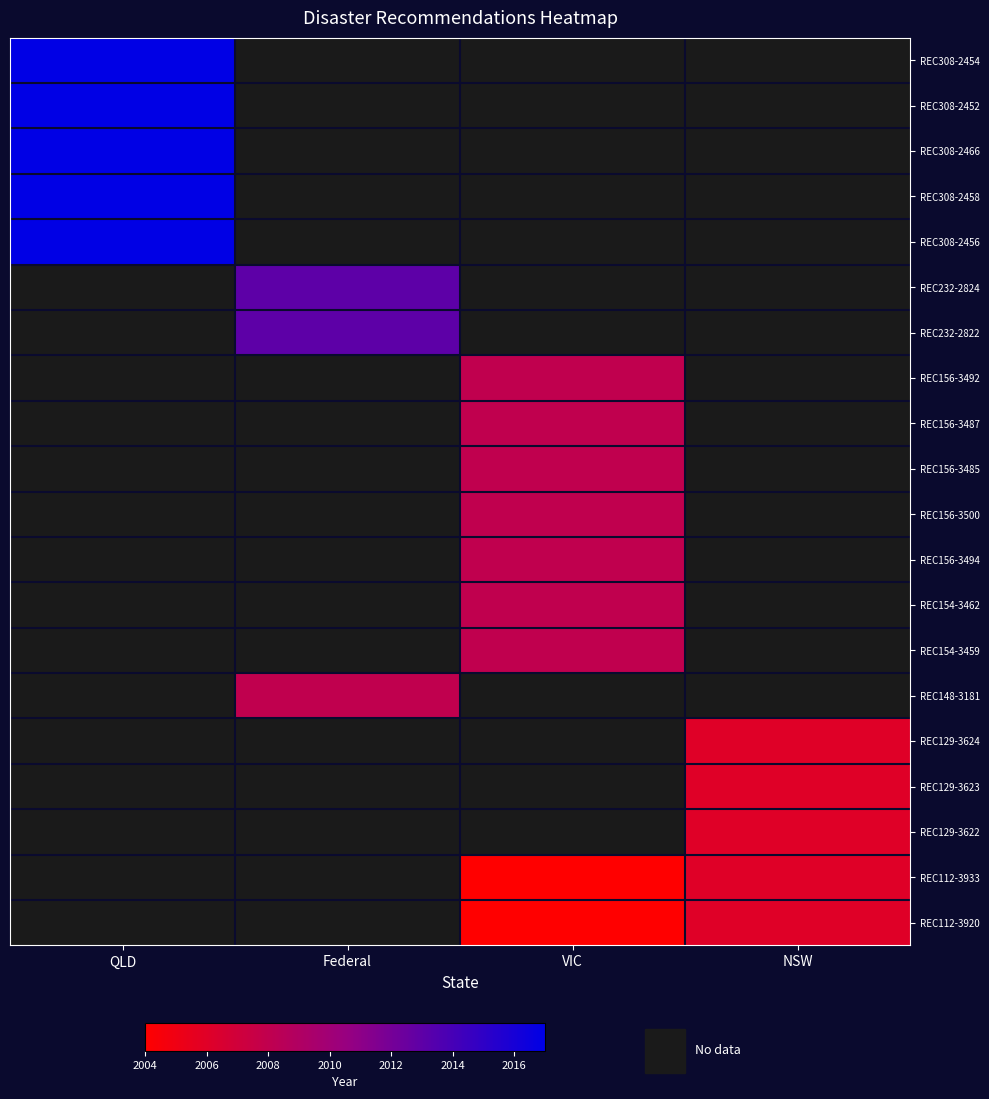

What is the maximum value shown in the chart?

2017.0